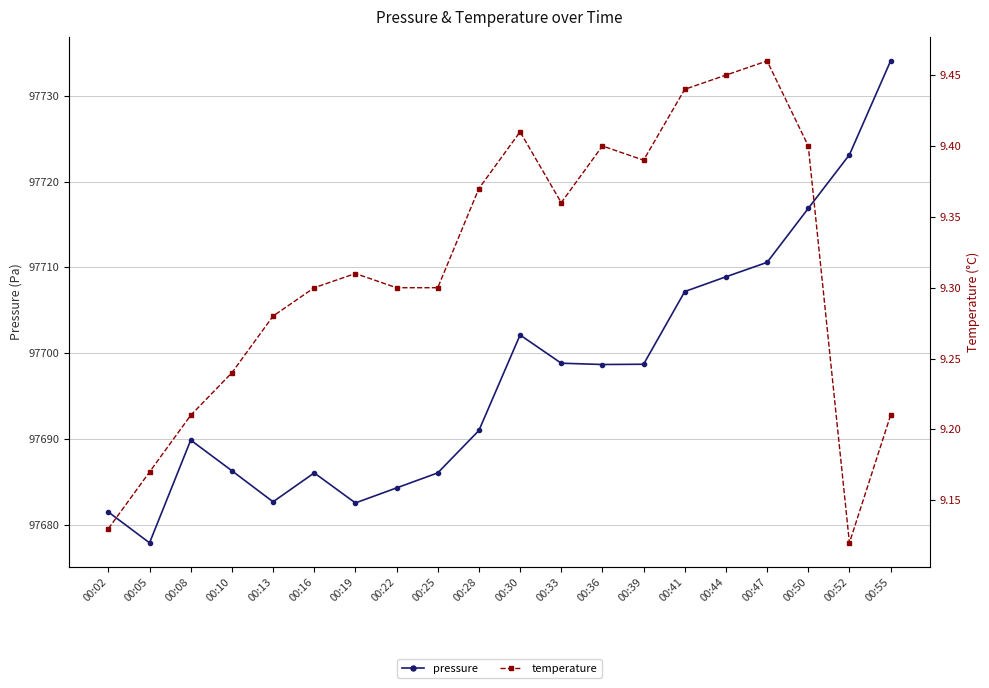

Where is the first local maximum for pressure?

00:08